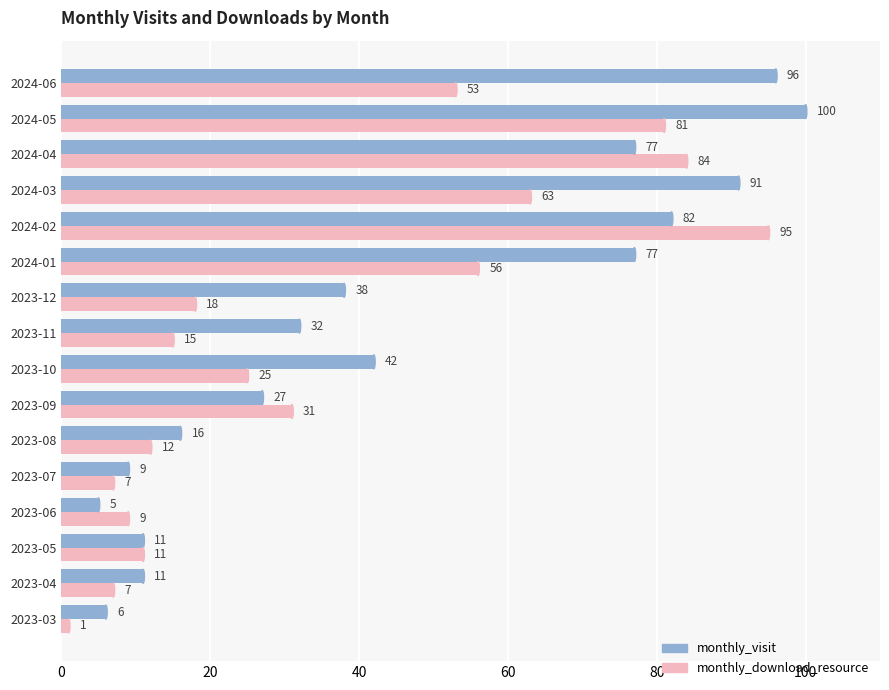

What is the average value of the monthly_visit series?

45